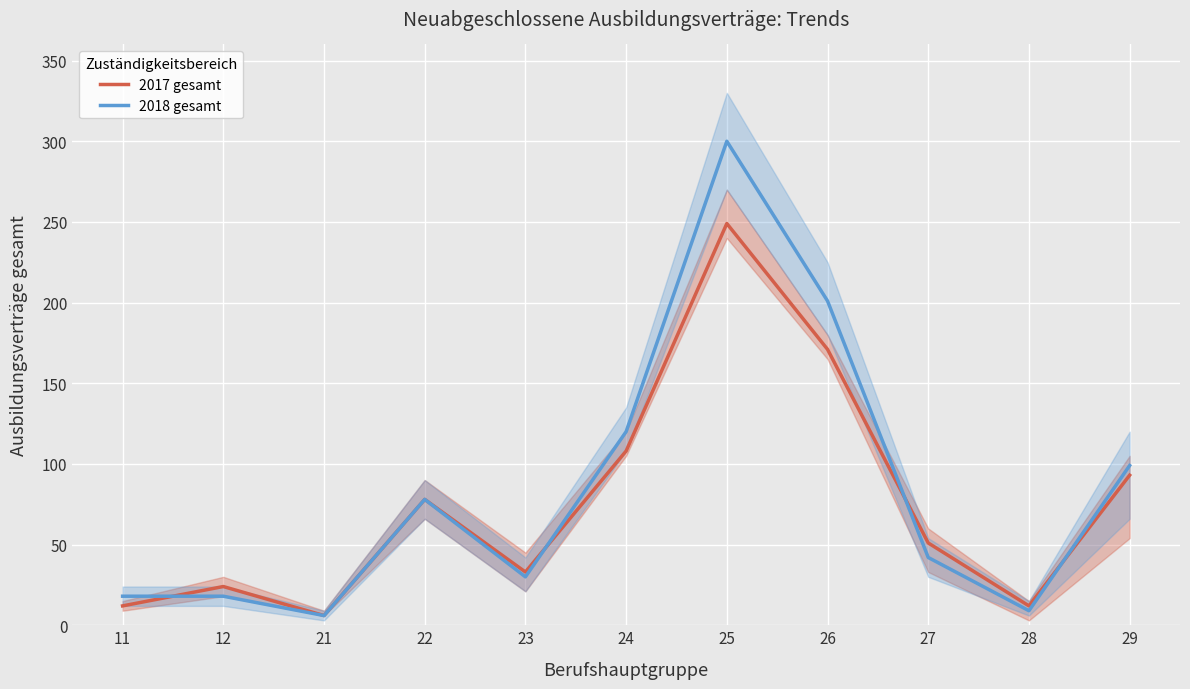

How many data points in 2017 gesamt are above 51?

5